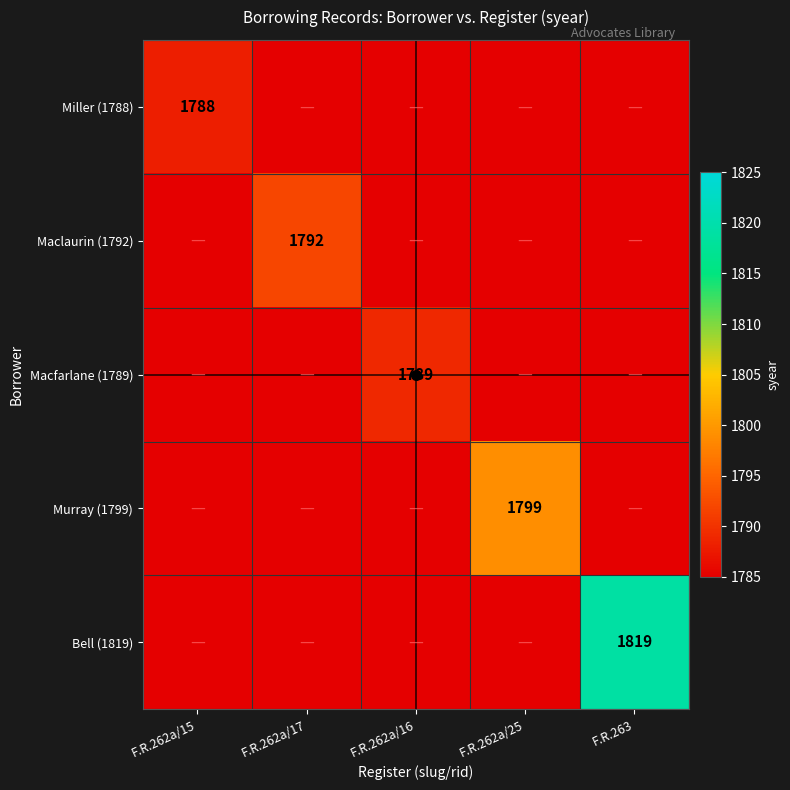

The value of Bell (1819) at F.R.262a/16 is 1785. True or false?

True